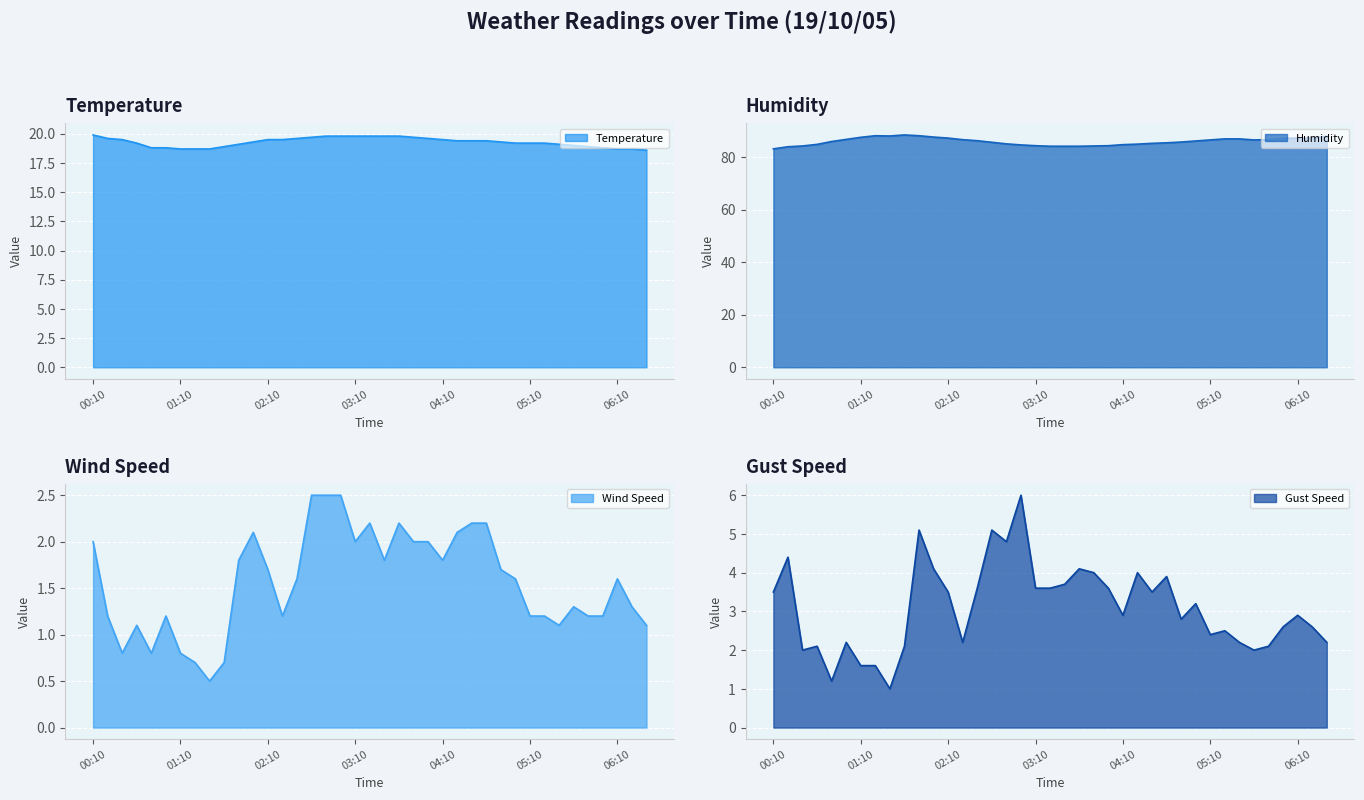

List the labels in order of Wind Speed value, smallest first.

01:30, 01:20, 01:40, 00:30, 00:50, 01:10, 00:40, 05:30, 06:30, 00:20, 01:00, 02:20, 05:10, 05:20, 05:50, 06:00, 05:40, 06:20, 02:30, 05:00, 06:10, 02:10, 04:50, 01:50, 03:30, 04:10, 00:10, 03:10, 03:50, 04:00, 02:00, 04:20, 03:20, 03:40, 04:30, 04:40, 02:40, 02:50, 03:00